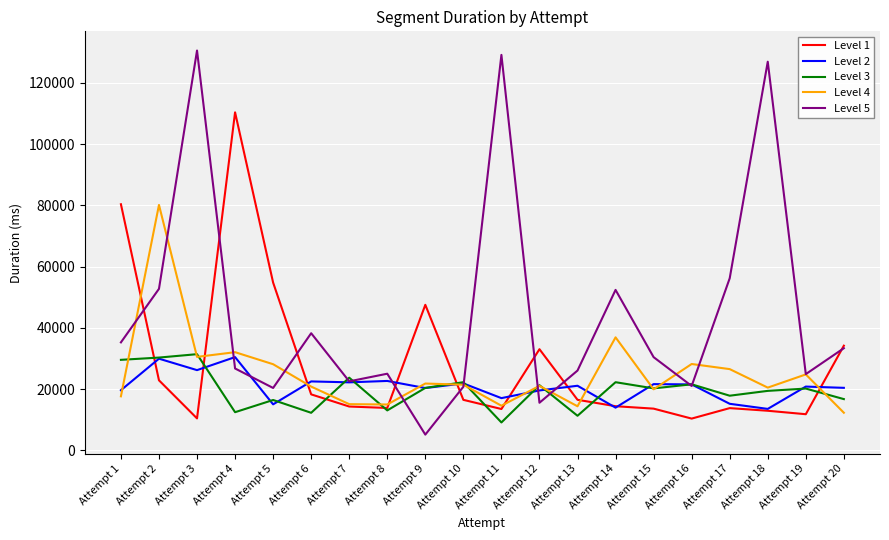

Is the value of Level 1 at Attempt 19 greater than the value of Level 2 at Attempt 11?

No